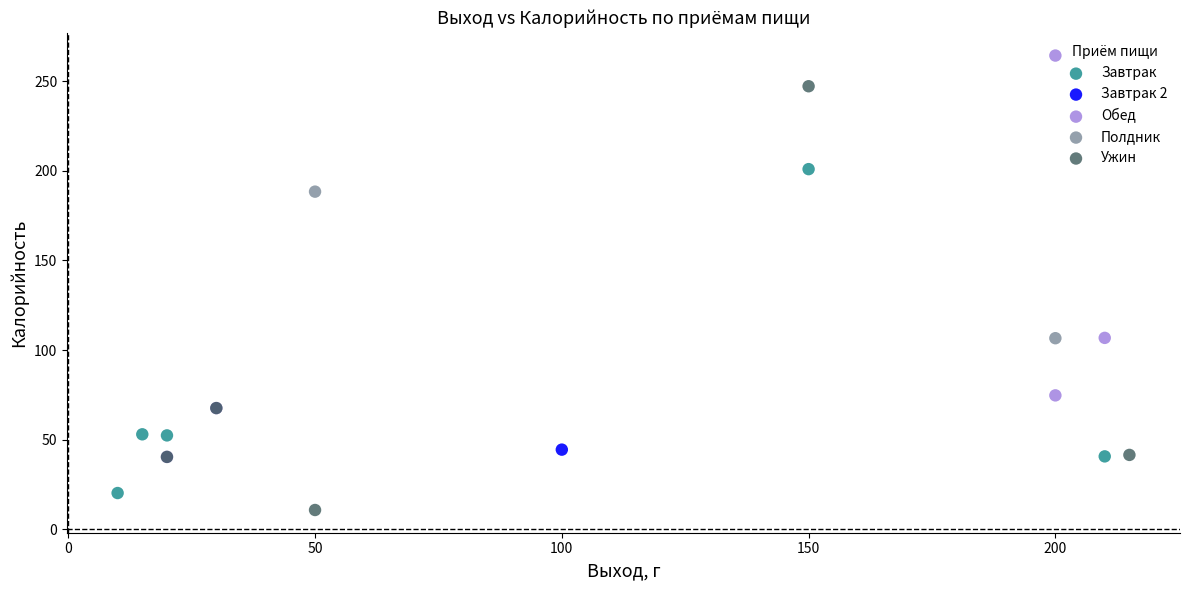

What are all the series names shown in the legend?

Завтрак, Завтрак 2, Обед, Полдник, Ужин